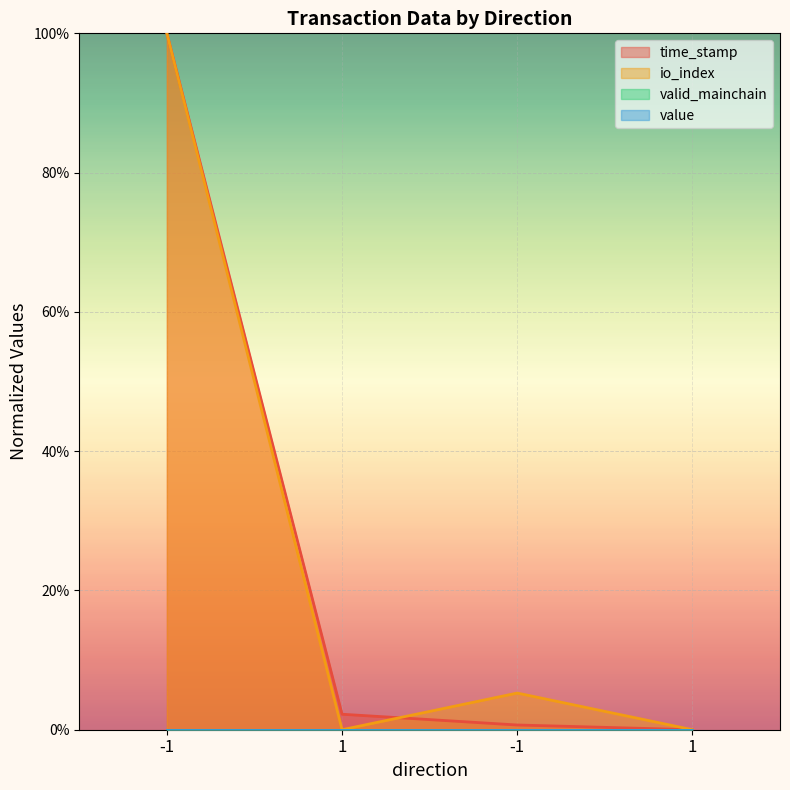

Rank the series at 1 from highest to lowest value.

time_stamp, io_index